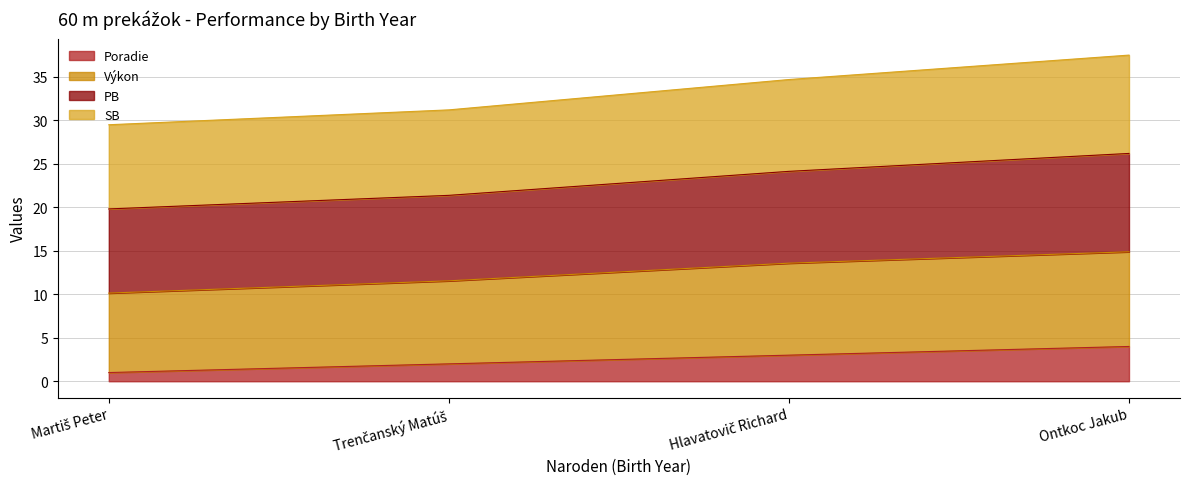

Does the chart display data point markers on the line(s)?

No